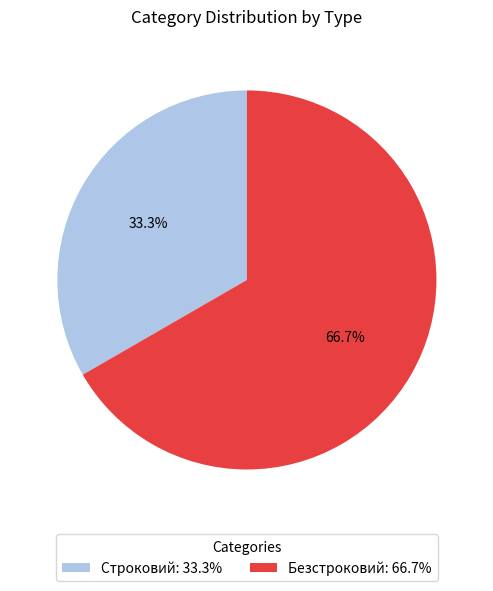

True or false: Безстроковий accounts for 79% of the total.

False